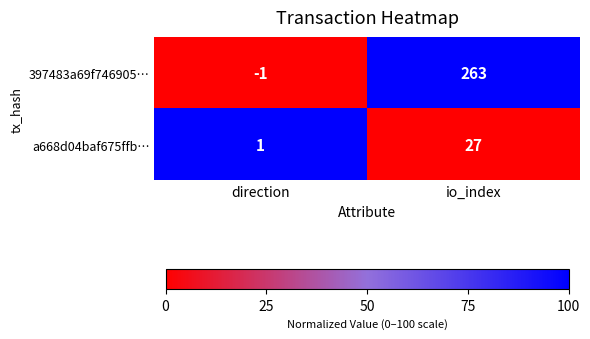

List the series in order of their peak value, lowest first.

a668d04baf675ffb…, 397483a69f746905…